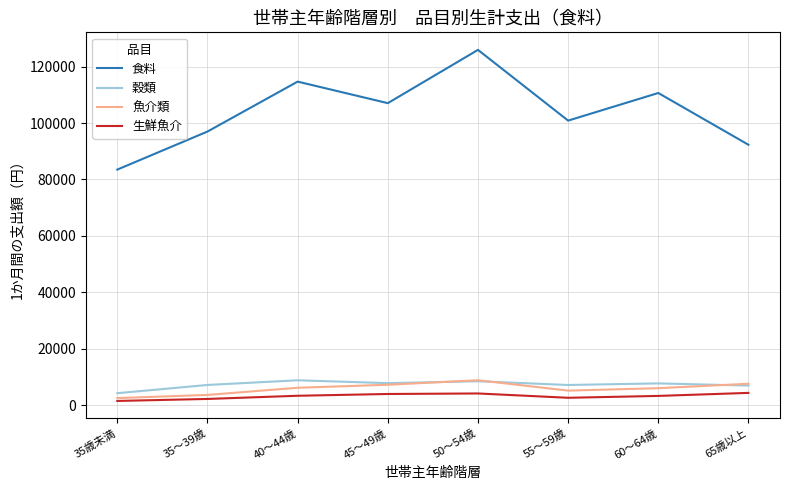

Which series changed the most between 35～39歳 and 50～54歳?

食料